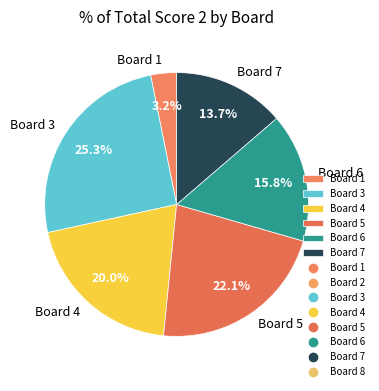

Combined, what portion of the pie is Board 3 and Board 5?

47.4%